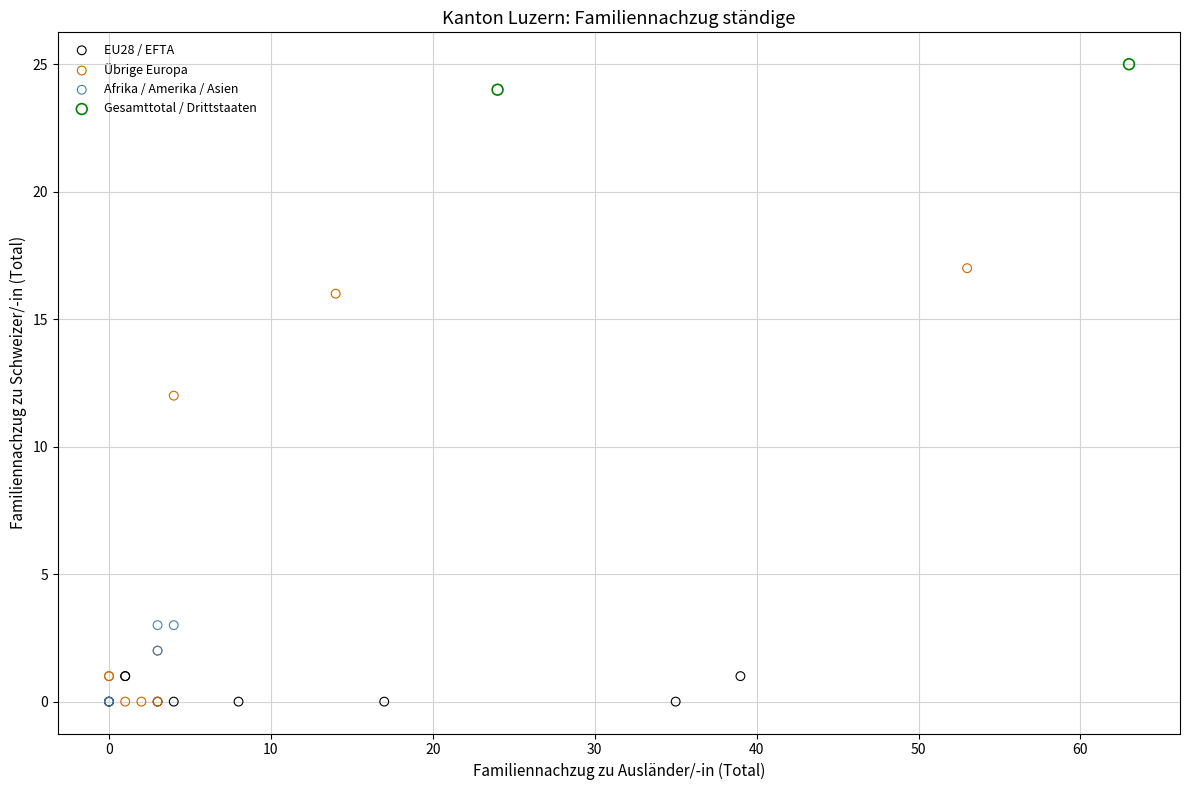

What are all the series names shown in the legend?

EU28 / EFTA, Übrige Europa, Afrika / Amerika / Asien, Gesamttotal / Drittstaaten